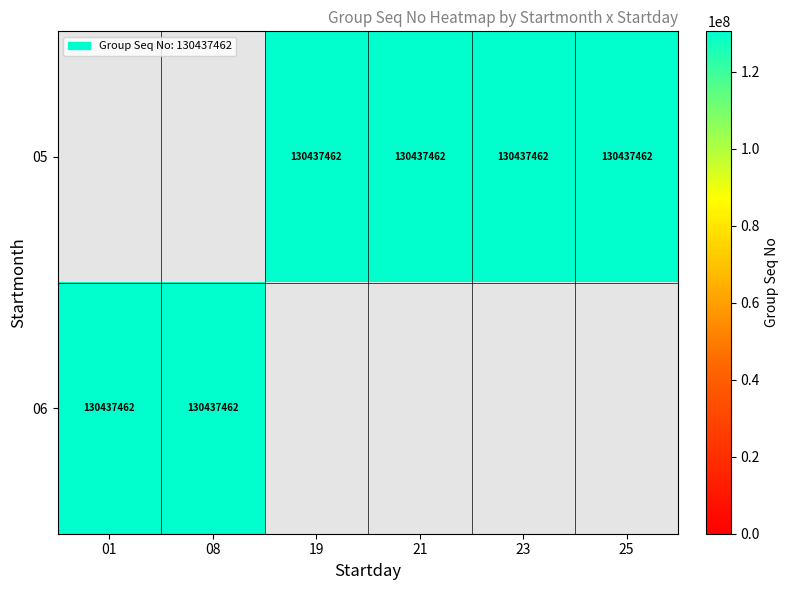

List the series in order of their peak value, highest first.

05, 06